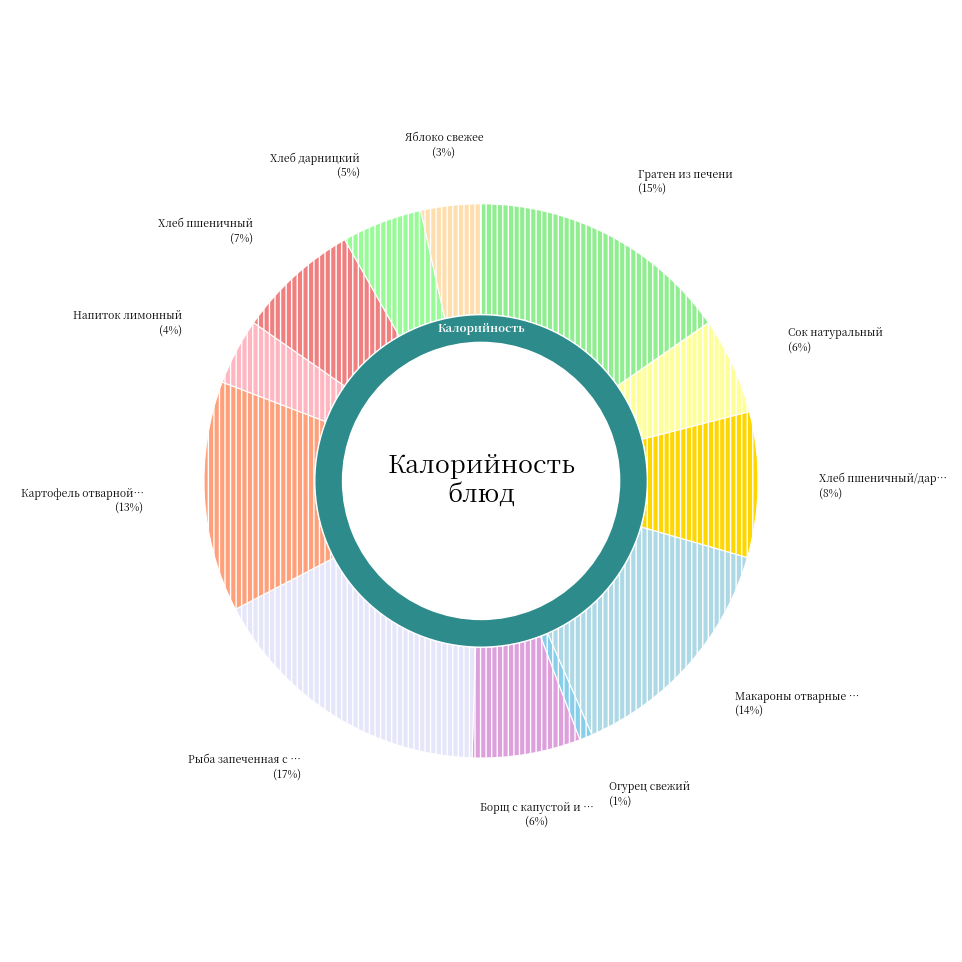

What percentage is the Рыба запеченная с маслом slice, to the nearest percent?

17%